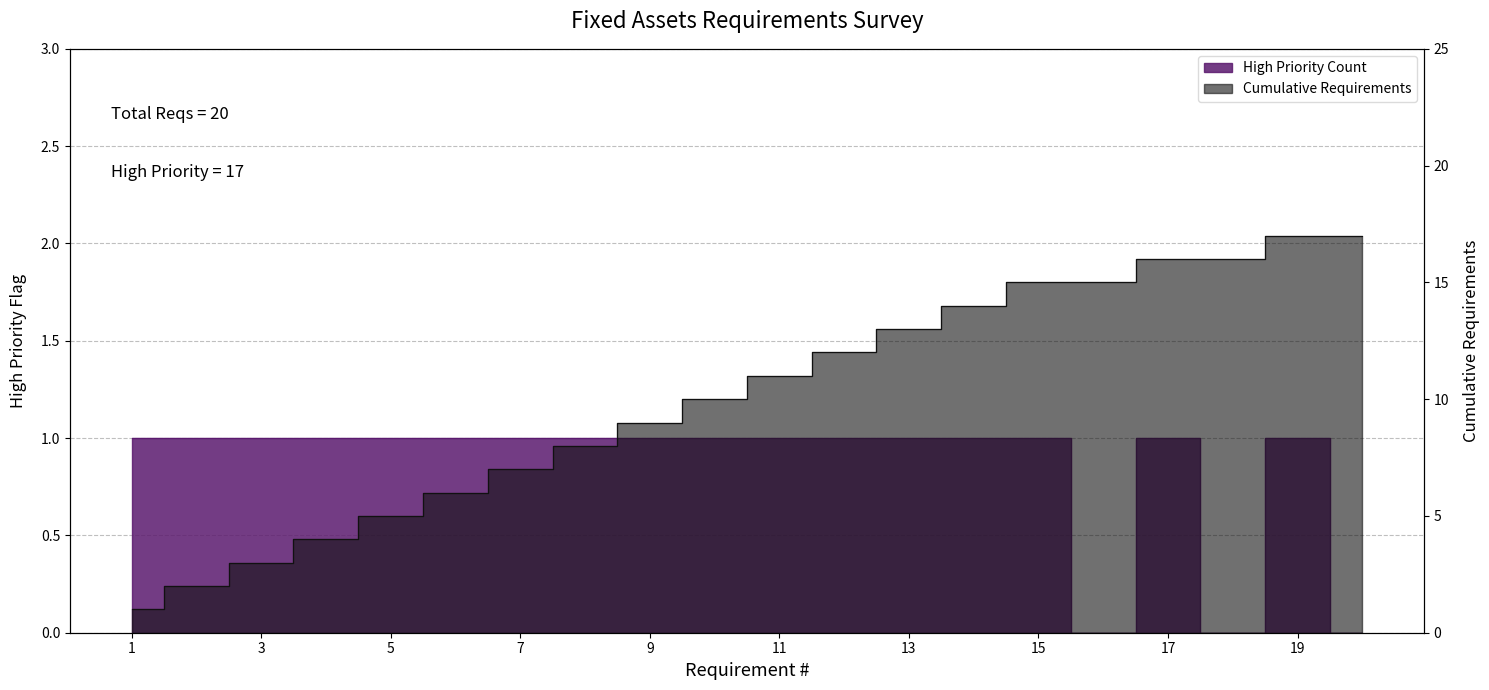

The value of Cumulative Requirements at 20 is 17. True or false?

True